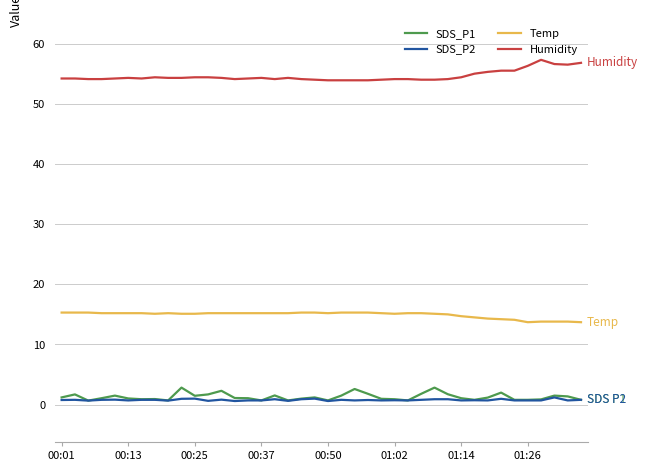

What is the maximum value shown in the chart?

57.3